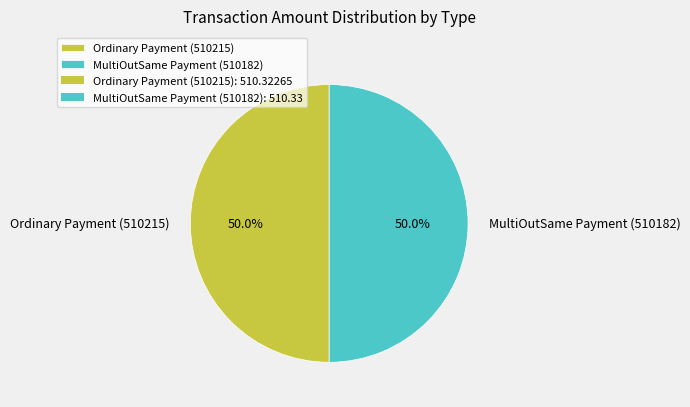

How many slices are in this pie chart?

2